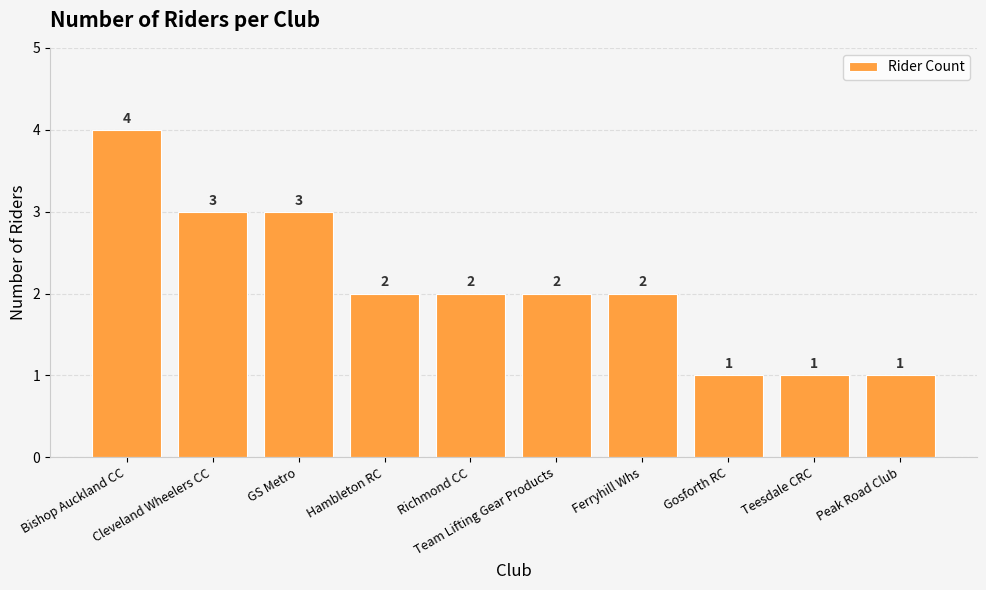

What is the approximate value at Hambleton RC?

2